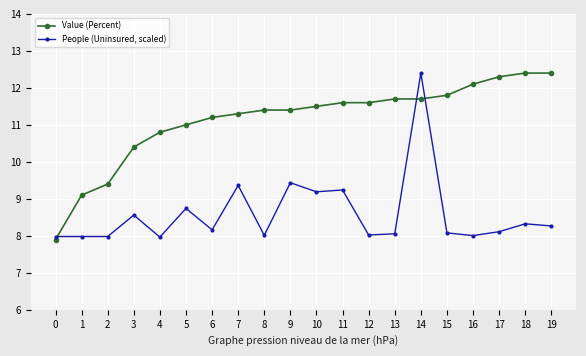

Rank the series by their average value, from highest to lowest.

Value (Percent), People (Uninsured, scaled)